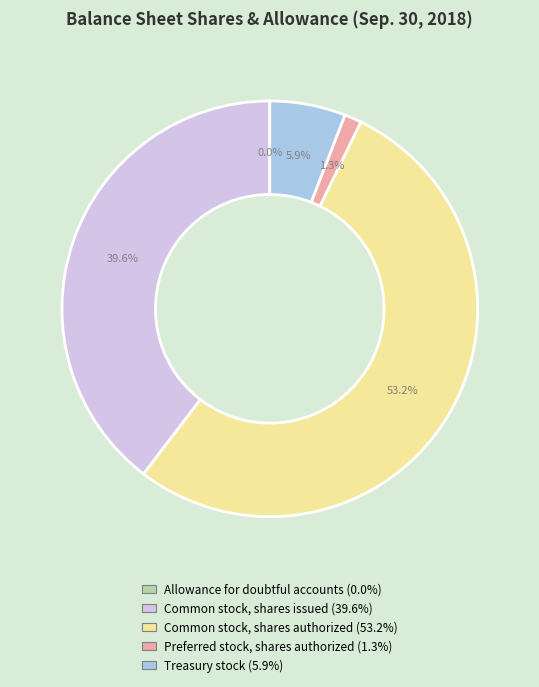

What is the ratio of the value at Treasury stock to the value at Common stock, shares authorized?

0.1